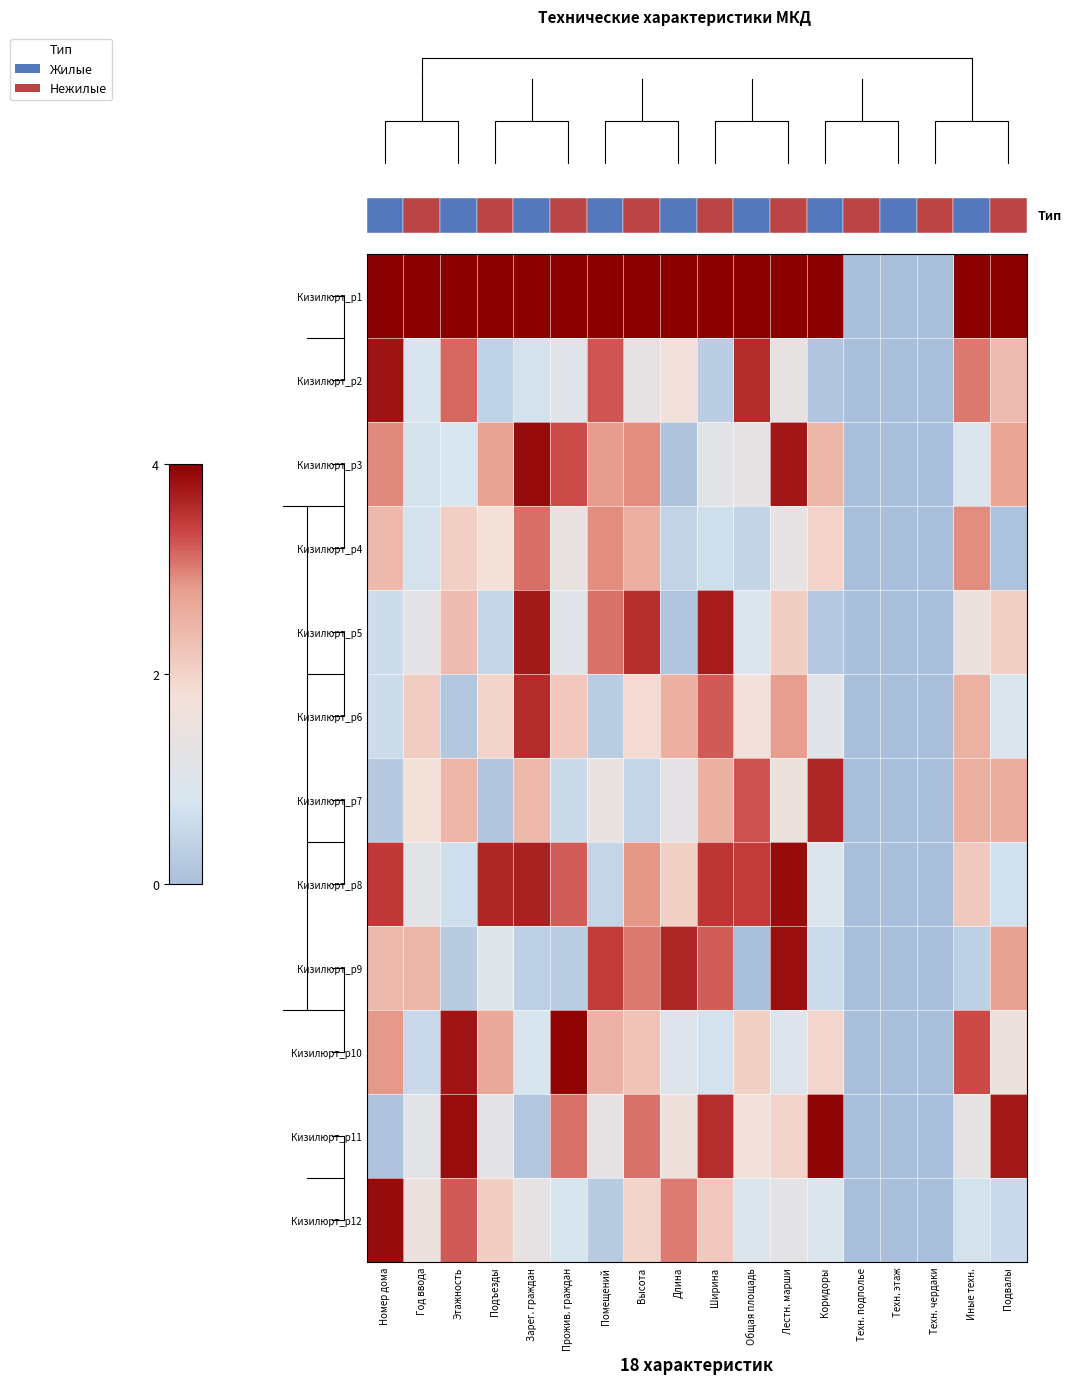

True or false: Кизилюрт_р9 has a value of 0.0 at Общая площадь.

False